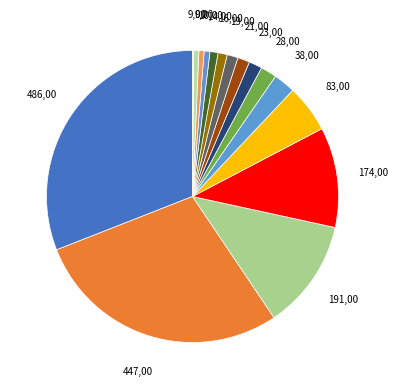

Rank the categories by value from highest to lowest.

Iran, Turkey, Saudi Arabia, Egypt, Israel, Jordan, Iraq, Lebanon, Oman, United Arab Emirates, Kuwait, Qatar, Palestine, Syrian Arab Republic, Yemen, Bahrain